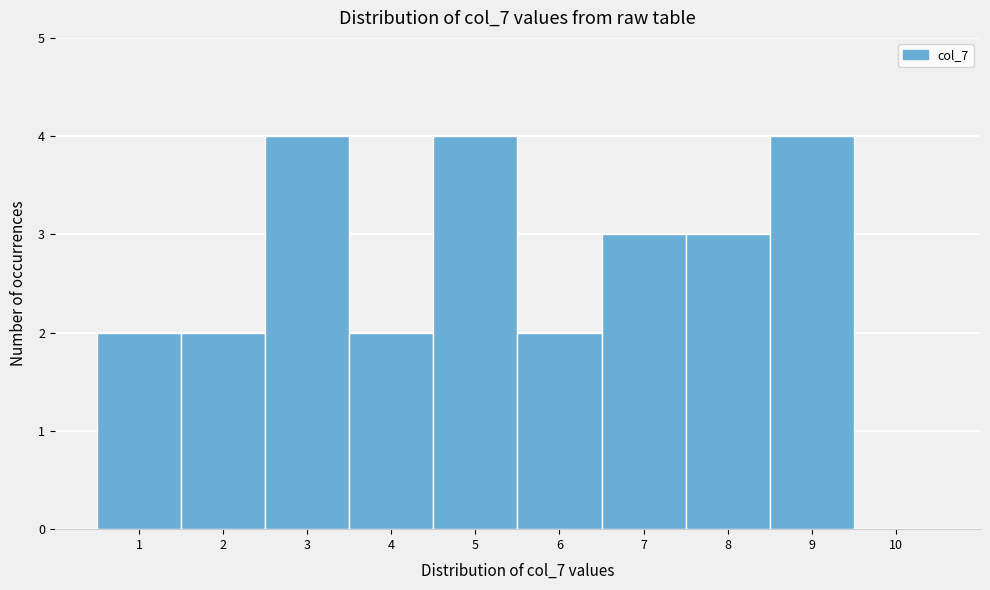

Reading left to right, list every bar in this chart as the range it spans on the x-axis followed by its height. The values are not printed on the chart, so give them approximately, as read against the axis.

0.5 to 1.5: 2
1.5 to 2.5: 2
2.5 to 3.5: 4
3.5 to 4.5: 2
4.5 to 5.5: 4
5.5 to 6.5: 2
6.5 to 7.5: 3
7.5 to 8.5: 3
8.5 to 9.5: 4
9.5 to 10.5: 0